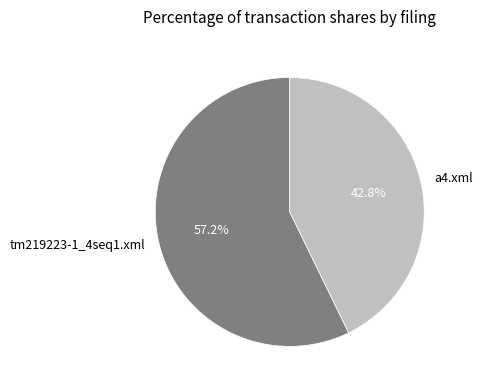

Combined, what portion of the pie is a4.xml and tm219223-1_4seq1.xml?

100.0%